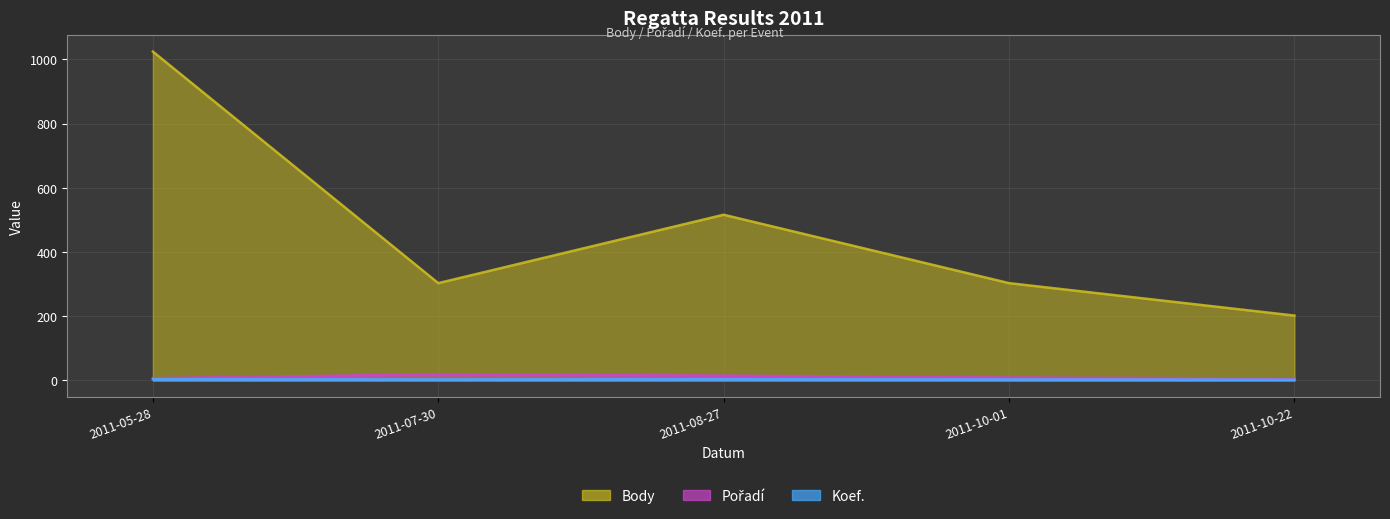

What is the label of the 3rd point from the right?

2011-08-27